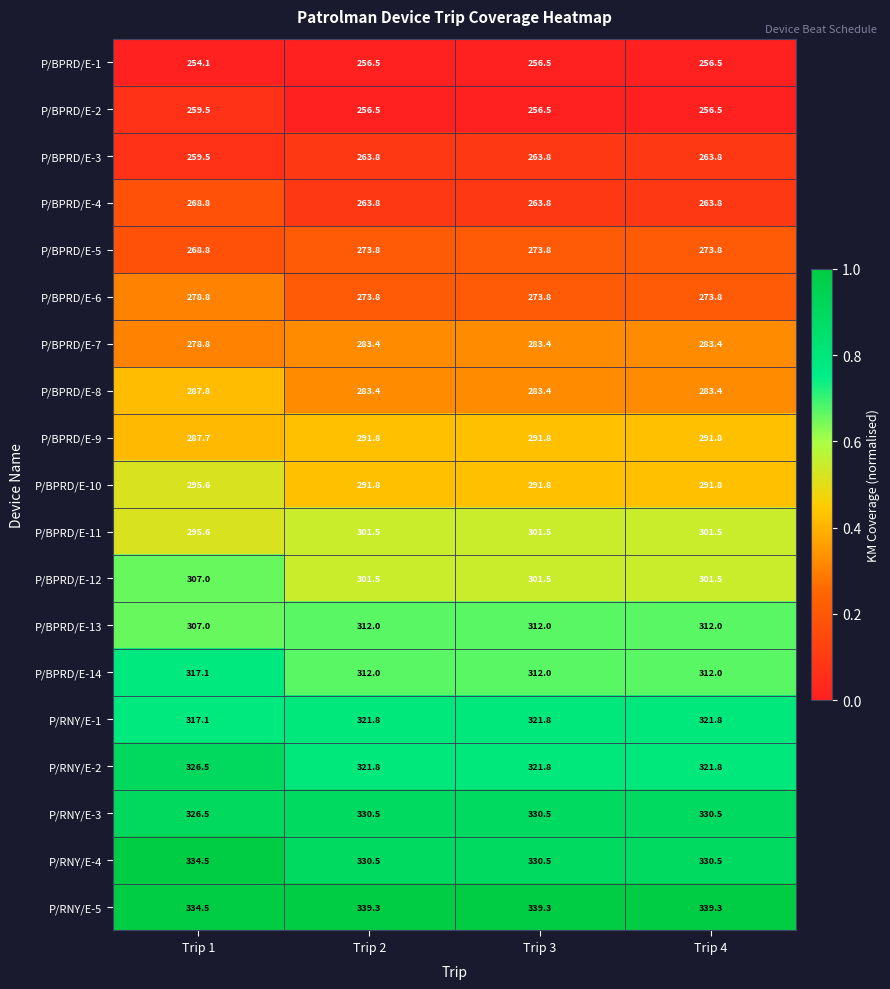

Which series has the largest total across all categories?

P/RNY/E-5